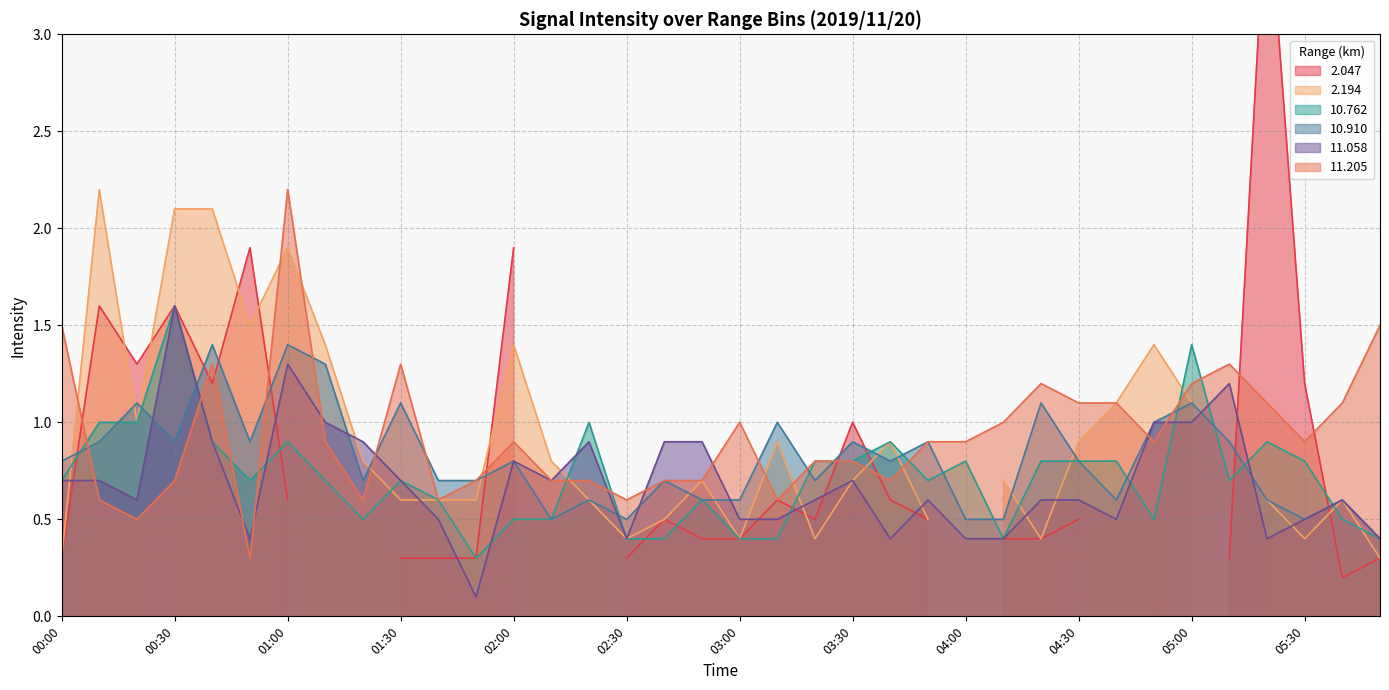

True or false: 11.058 has more than 2 points higher than both neighbors.

True